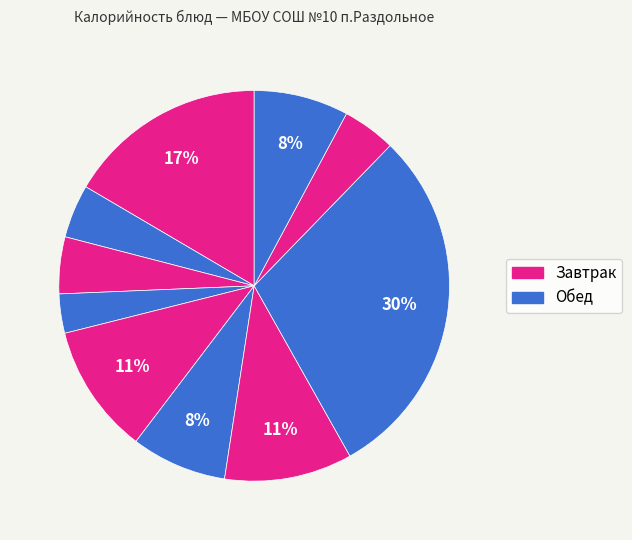

Count the number of slices in the pie.

10